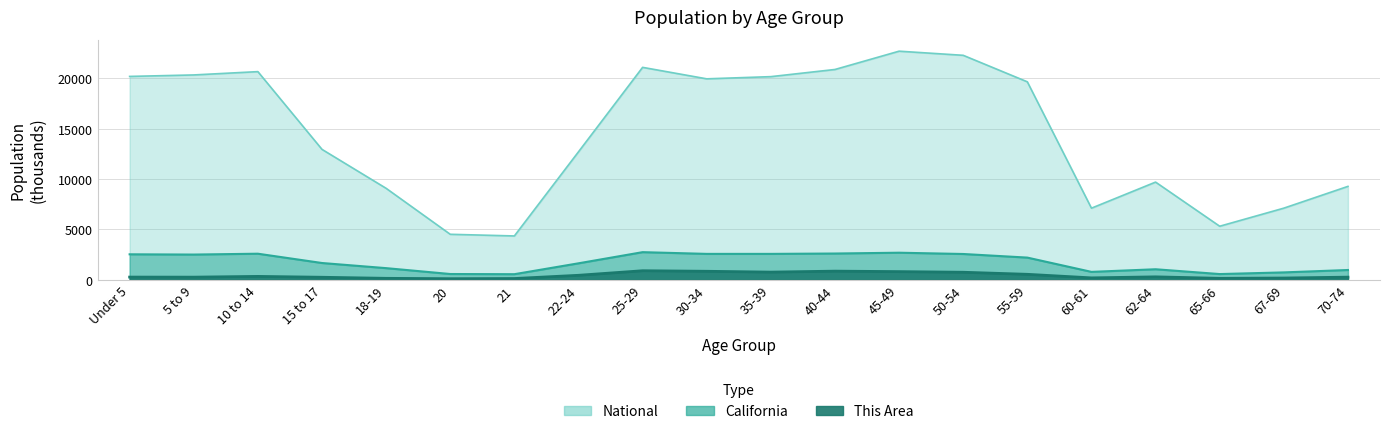

Rank the categories by California value from highest to lowest.

25-29, 45-49, 40-44, 10 to 14, 35-39, 30-34, 50-54, Under 5, 5 to 9, 55-59, 15 to 17, 22-24, 18-19, 62-64, 70-74, 60-61, 67-69, 20, 65-66, 21